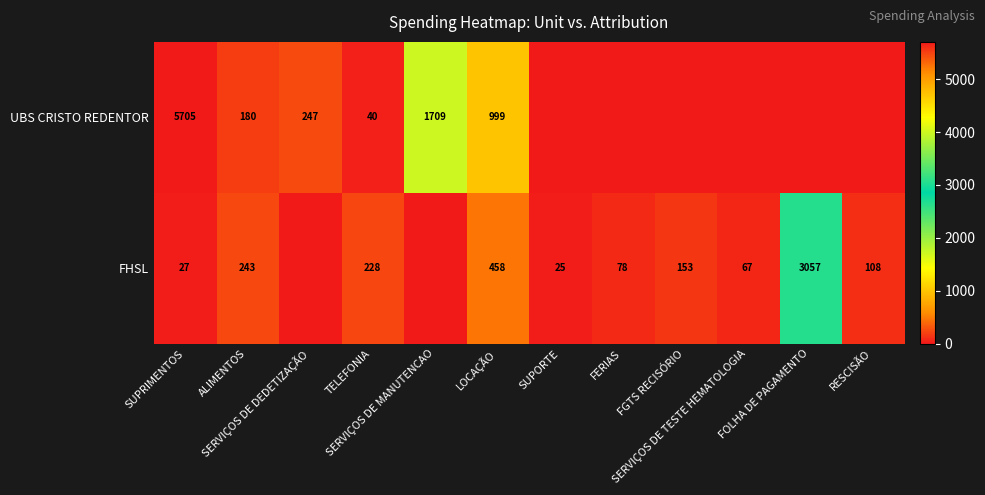

What is the difference between the maximum and minimum values in the UBS CRISTO REDENTOR series?

5704.9